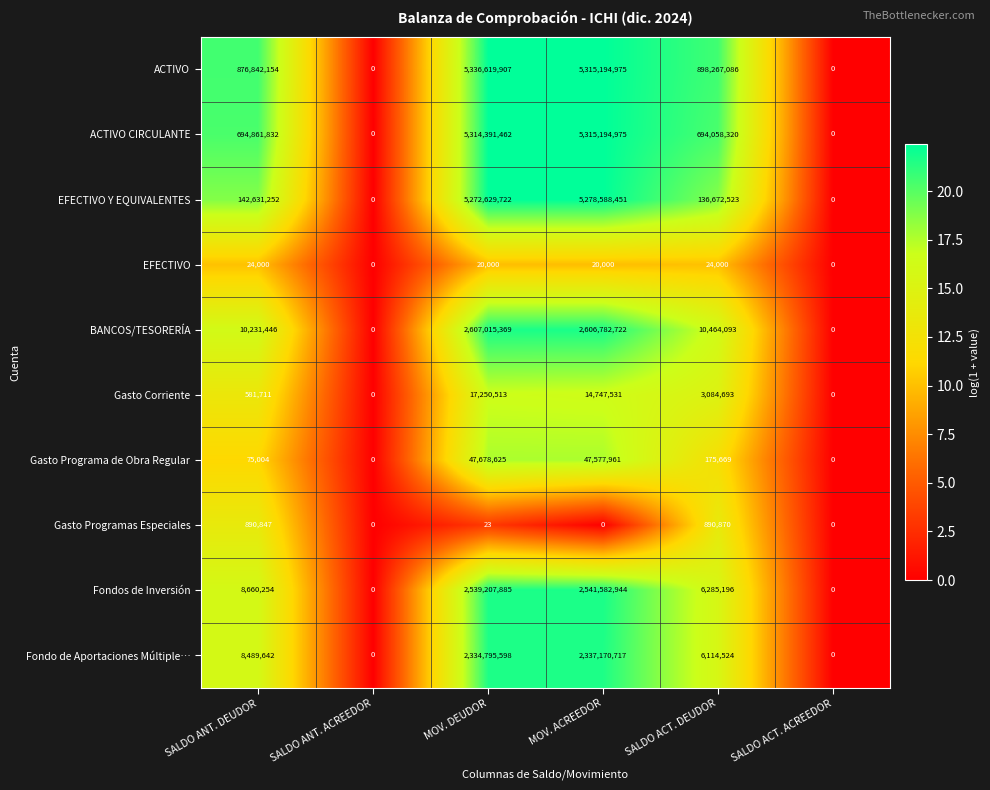

Where is ACTIVO CIRCULANTE nearest to the value 2657597487?

SALDO ANT. DEUDOR